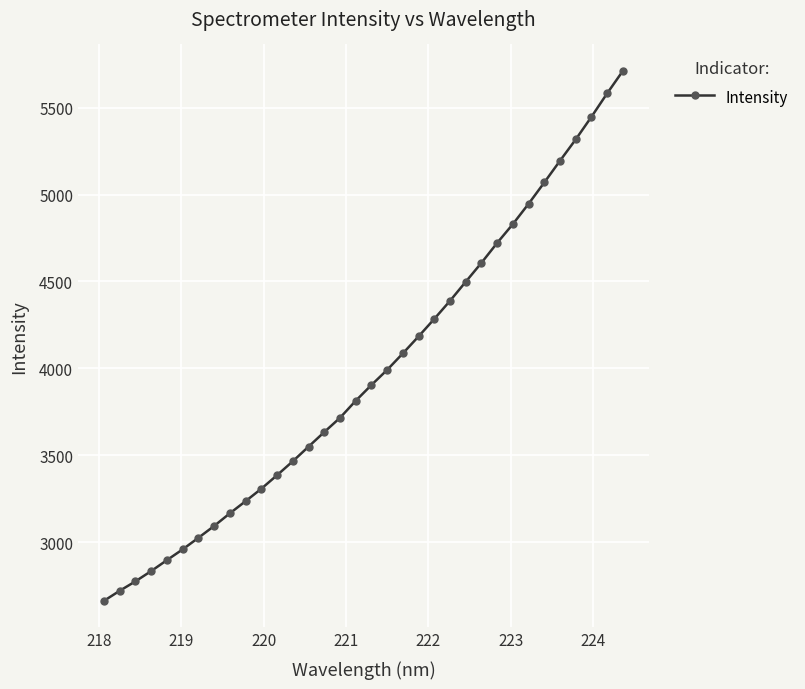

What is the value of the 26th point from the left?

4721.6